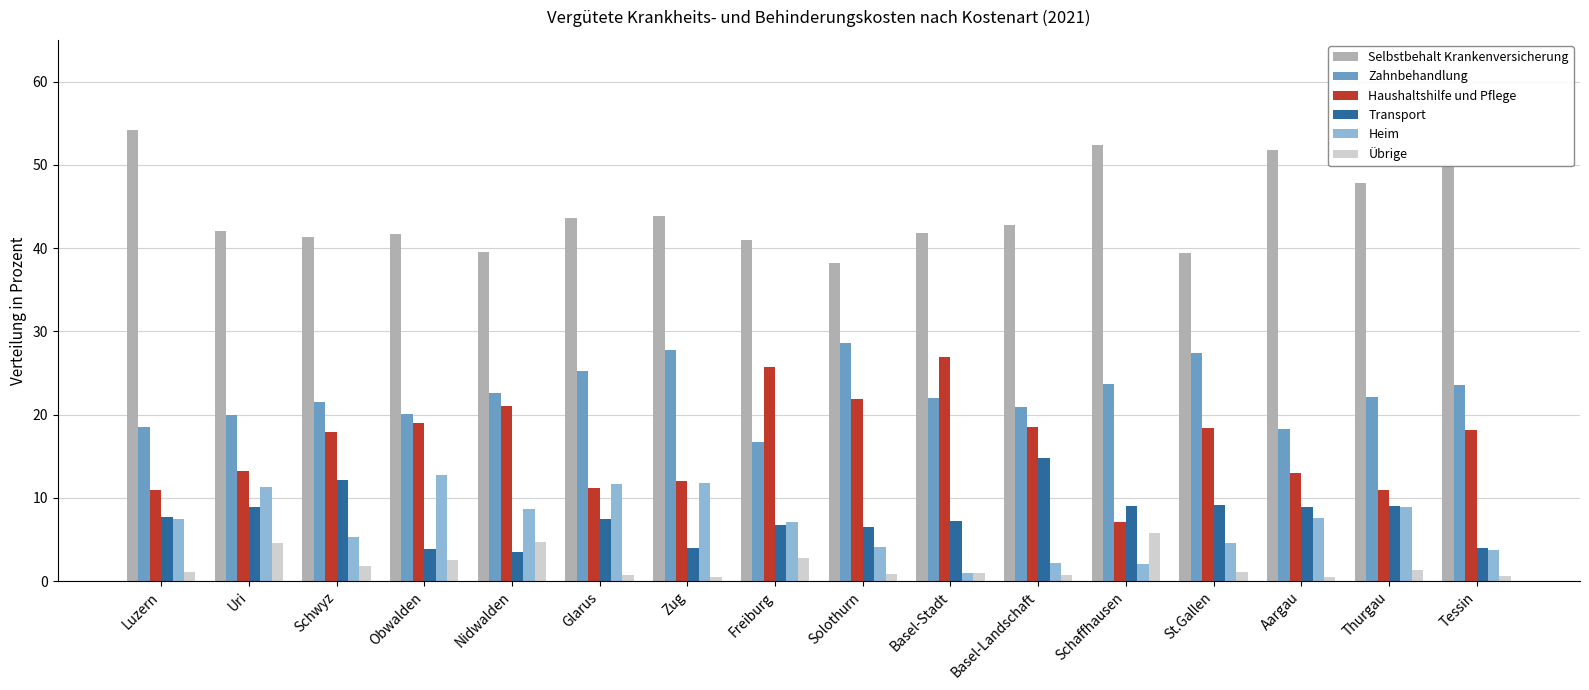

At which label does Heim reach its minimum?

Basel-Stadt